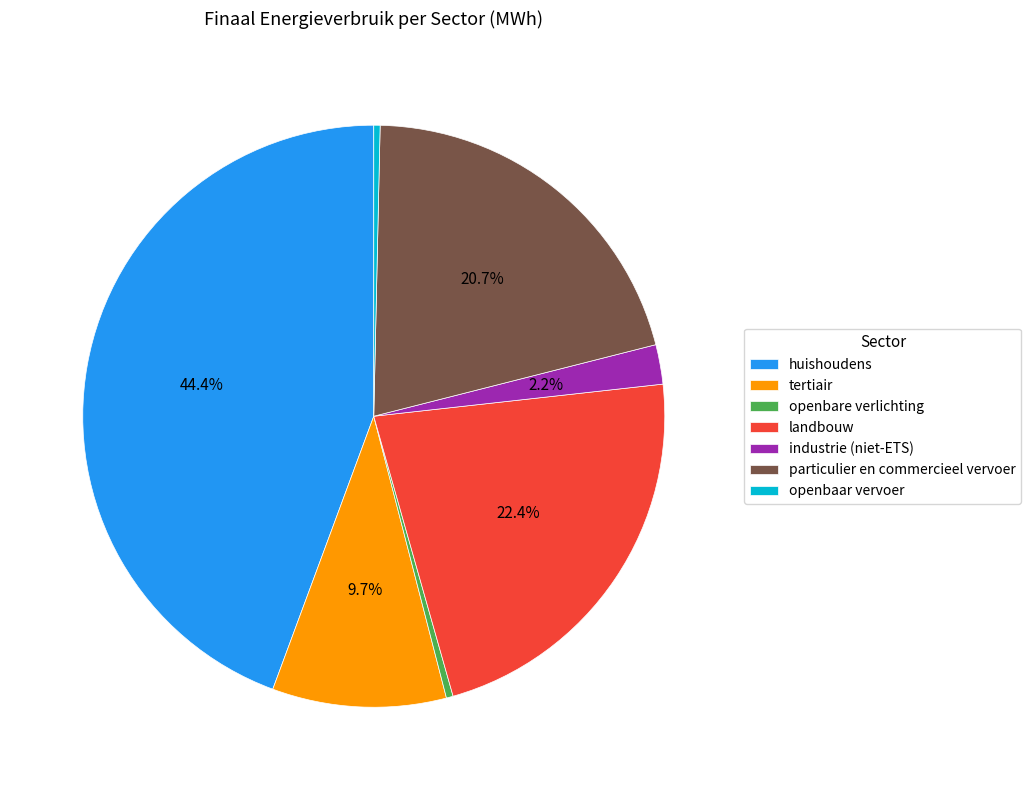

Does huishoudens account for over 50% of the chart?

No